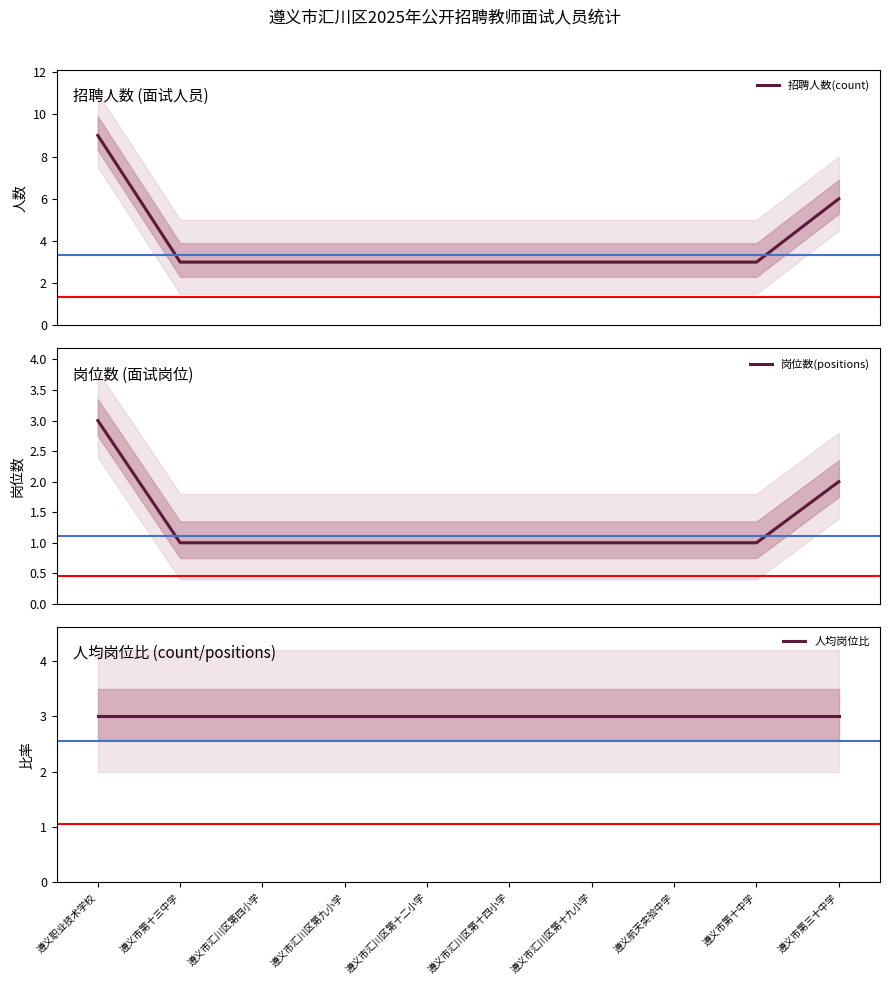

What is the difference between the 岗位数(positions) values at 遵义市汇川区第九小学 and 遵义职业技术学校?

2